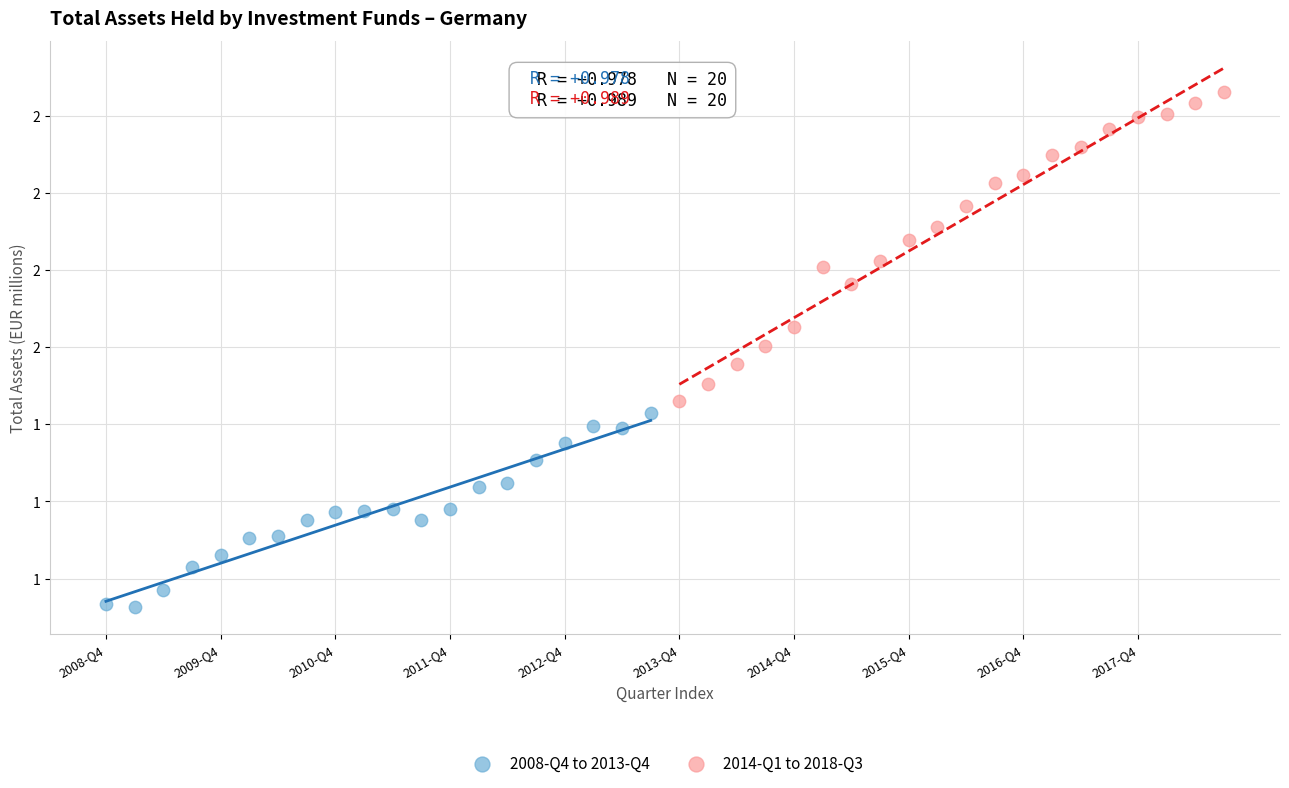

Which series has the largest Y range (max minus min)?

2014-Q1 to 2018-Q3